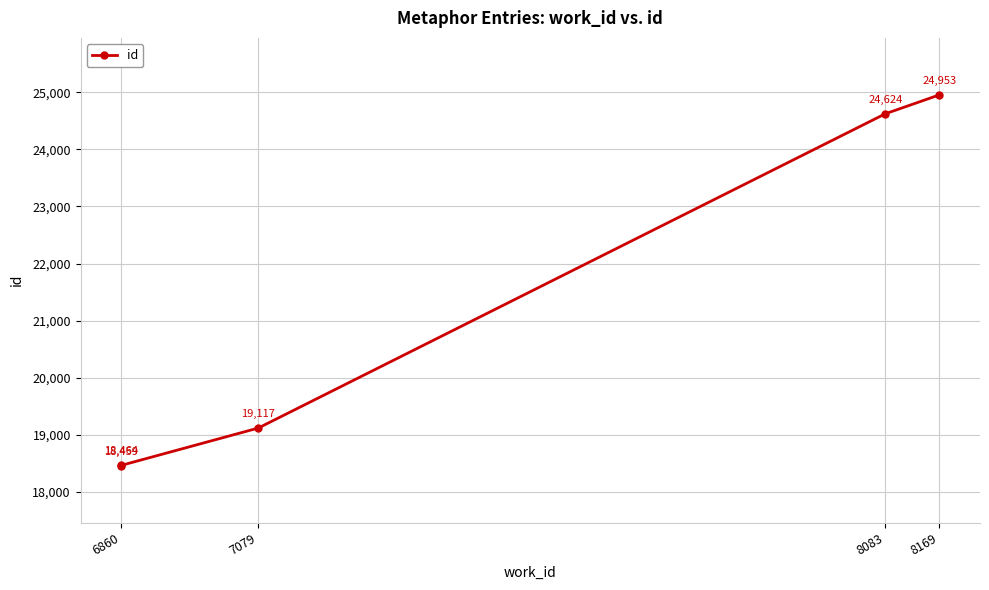

Is this an area chart (filled region under the line)?

No